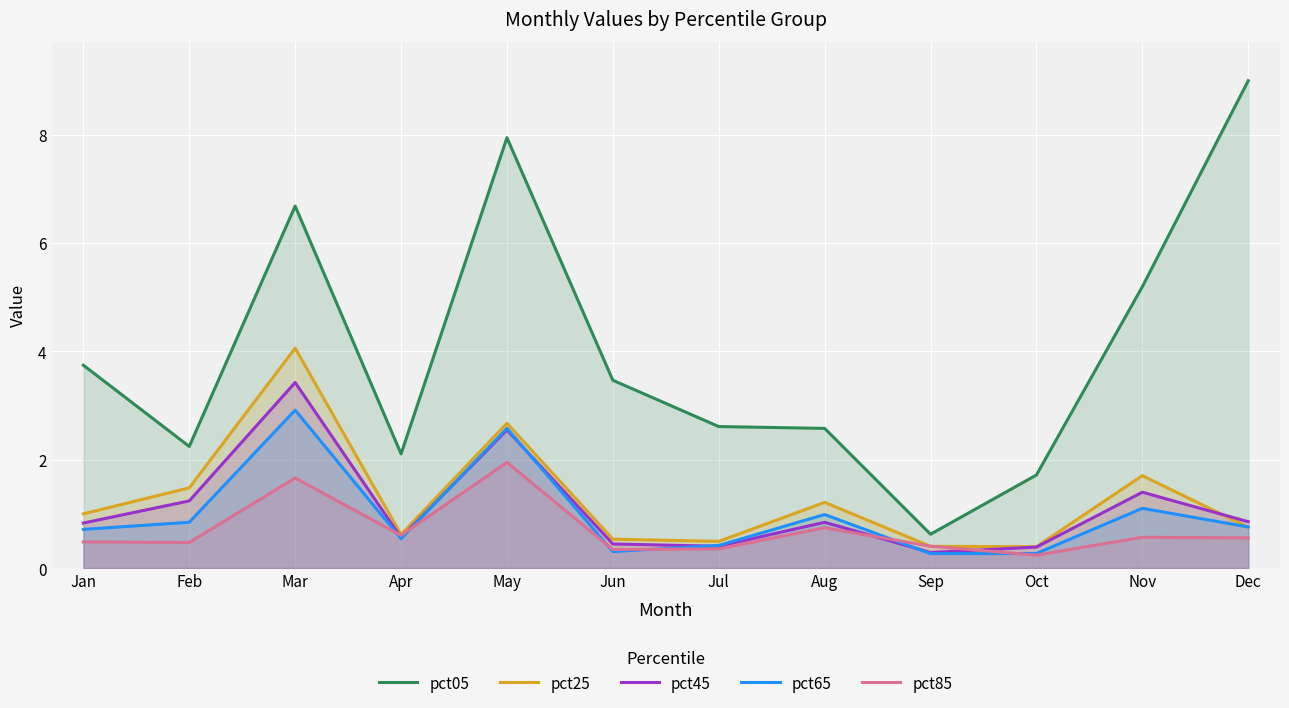

What are all the series names shown in the legend?

pct05, pct25, pct45, pct65, pct85